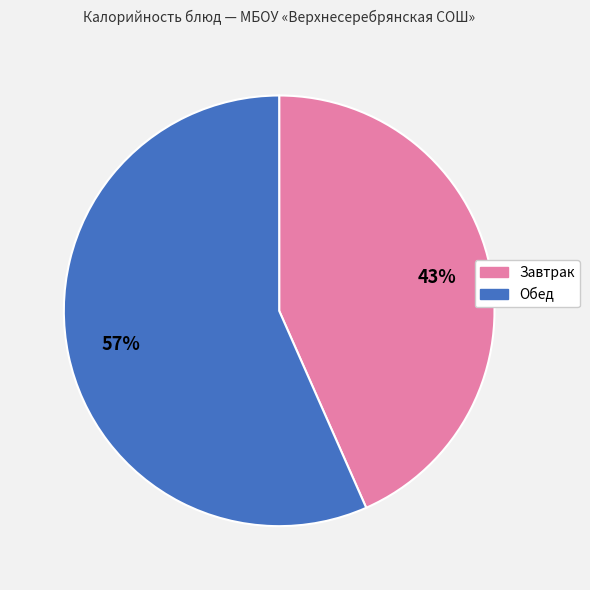

Rank the categories by value from lowest to highest.

Завтрак, Обед